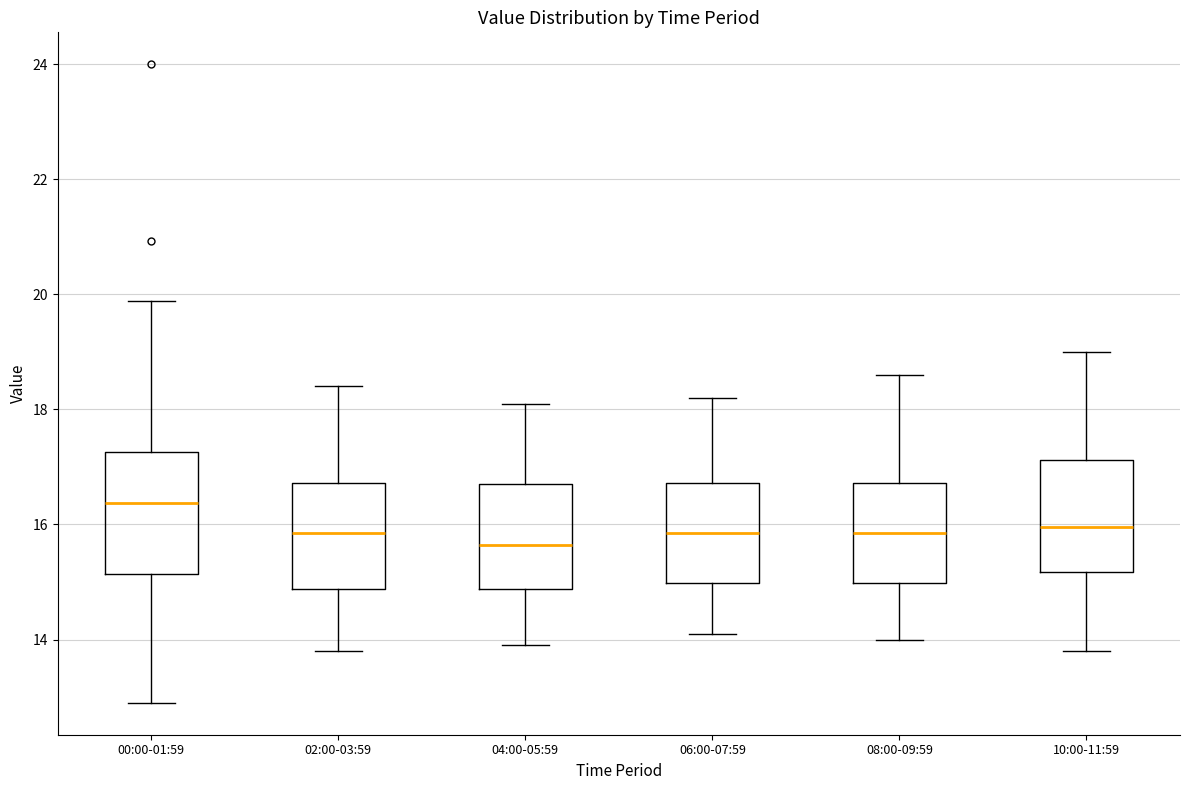

Reading left to right, transcribe this box plot: for each box, give where its median line is, the range the box spans, and where its two whiskers end, as read against the y-axis. The values are not printed on the chart, so give them approximately, as read against the axis.

00:00-01:59: median 16.4, box 15.2 to 17.2, whiskers 13.0 to 19.8
02:00-03:59: median 15.8, box 14.8 to 16.8, whiskers 13.8 to 18.4
04:00-05:59: median 15.6, box 14.8 to 16.8, whiskers 14.0 to 18.2
06:00-07:59: median 15.8, box 15.0 to 16.8, whiskers 14.2 to 18.2
08:00-09:59: median 15.8, box 15.0 to 16.8, whiskers 14.0 to 18.6
10:00-11:59: median 16.0, box 15.2 to 17.2, whiskers 13.8 to 19.0